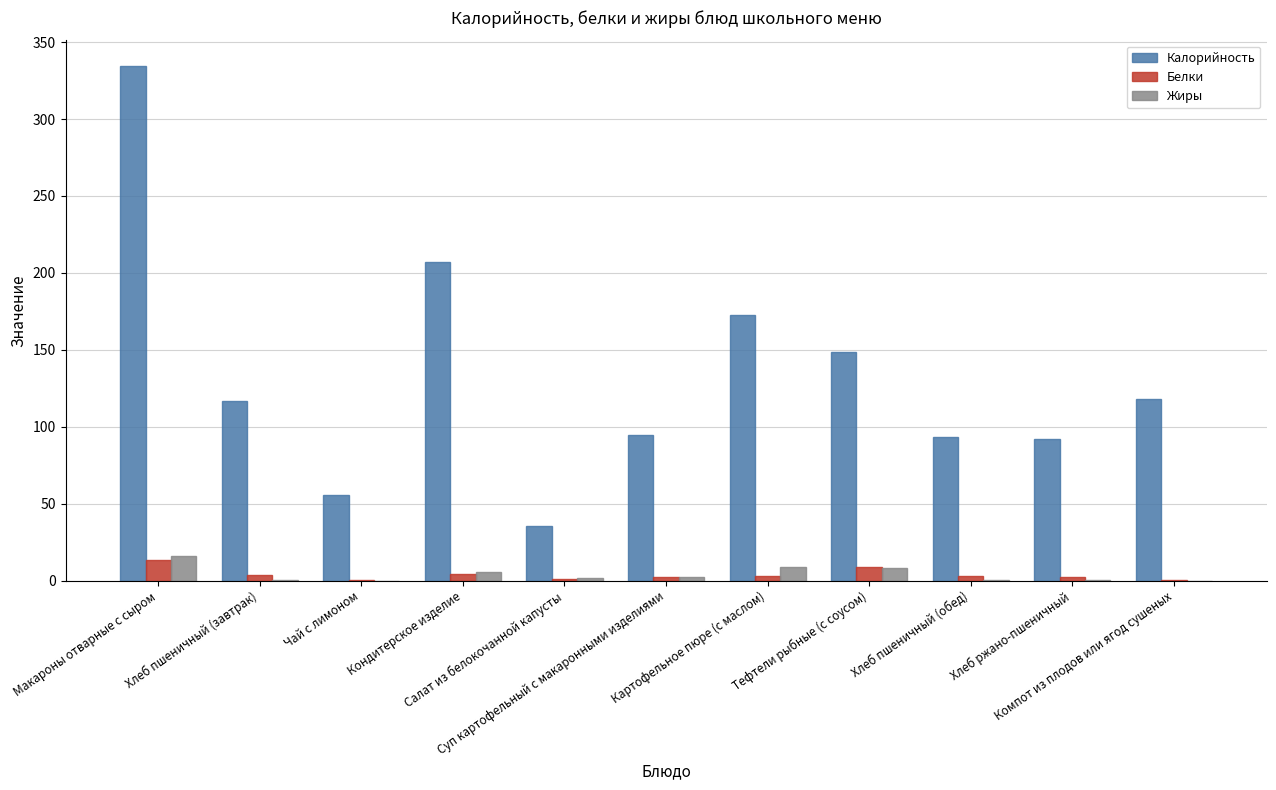

What is the maximum value for Калорийность?

334.4